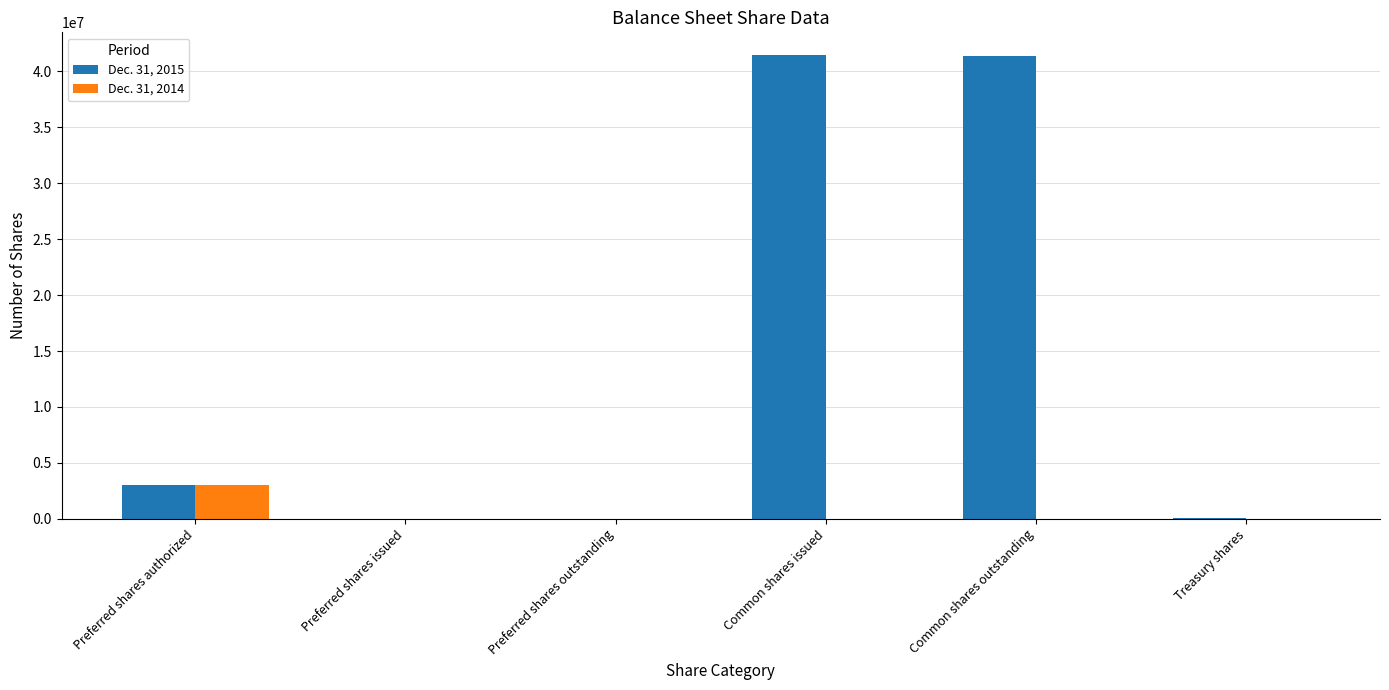

Which category has the highest value in the Dec. 31, 2014 series?

Preferred shares authorized